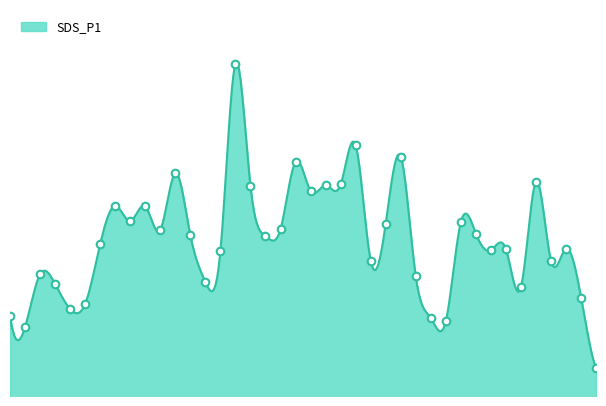

Which has a higher value, 06:34 or 03:14?

03:14